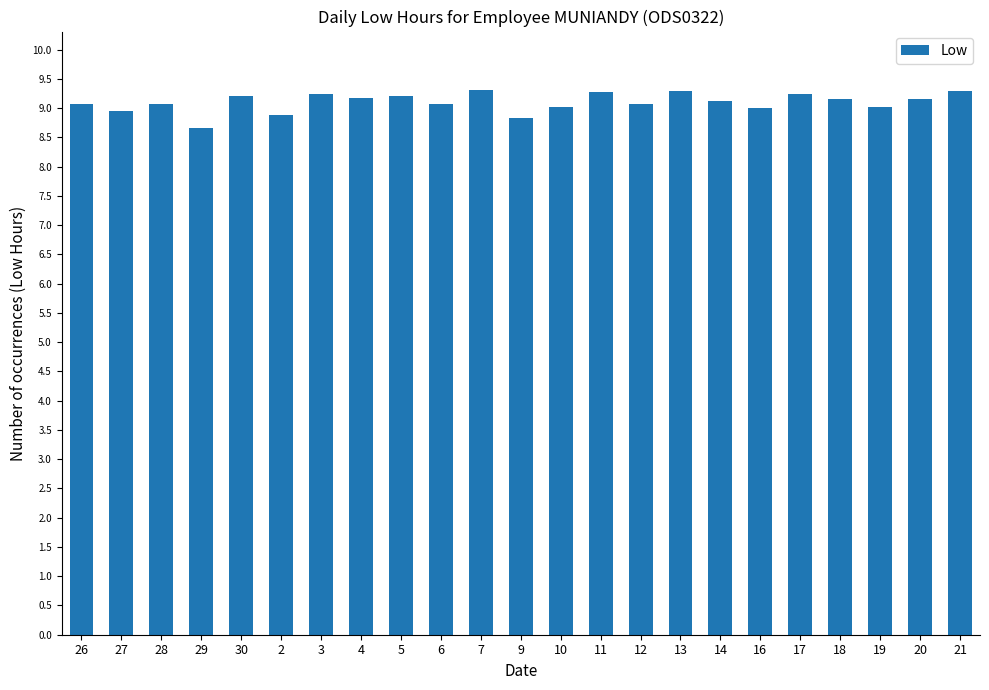

What is the label of the 4th bar from the right?

18